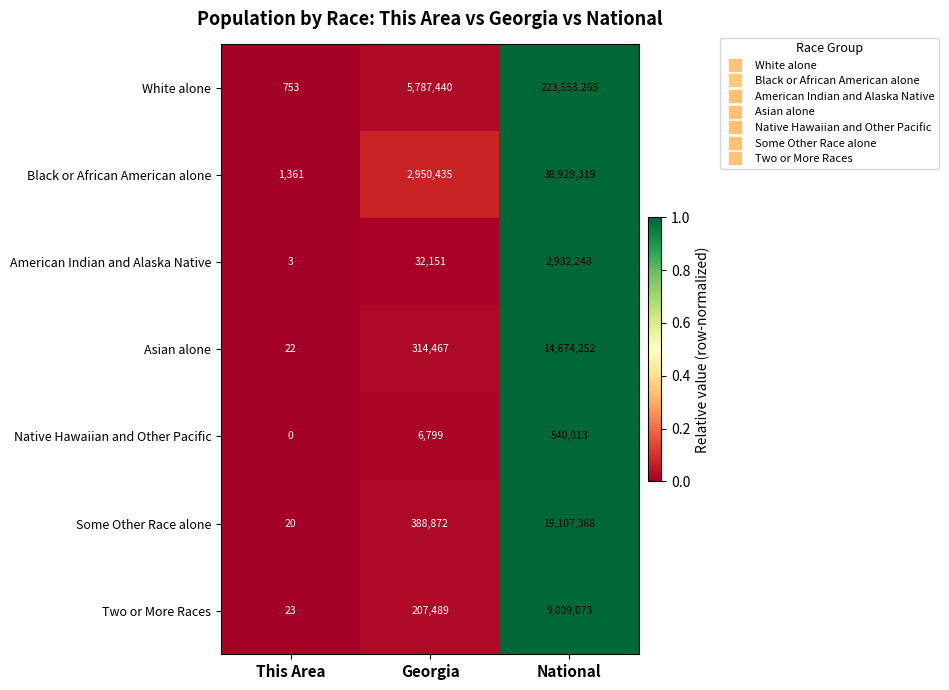

Which series has the largest total across all categories?

White alone